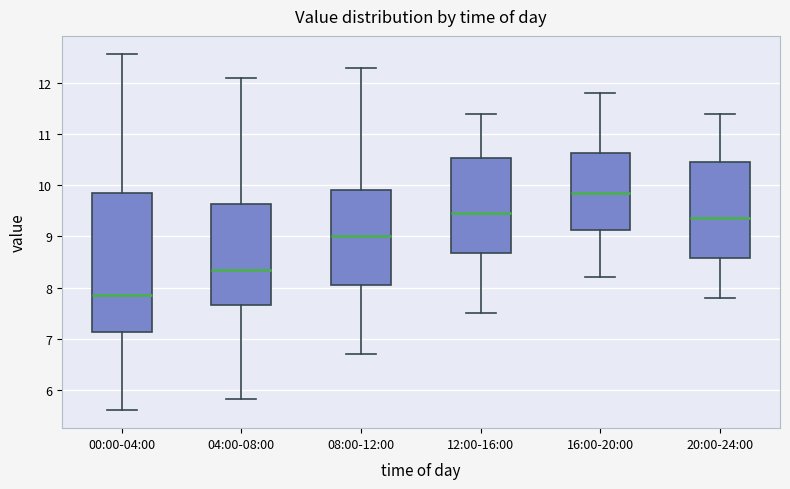

Comparing the boxes themselves (not the whiskers), which one is the tallest?

00:00-04:00